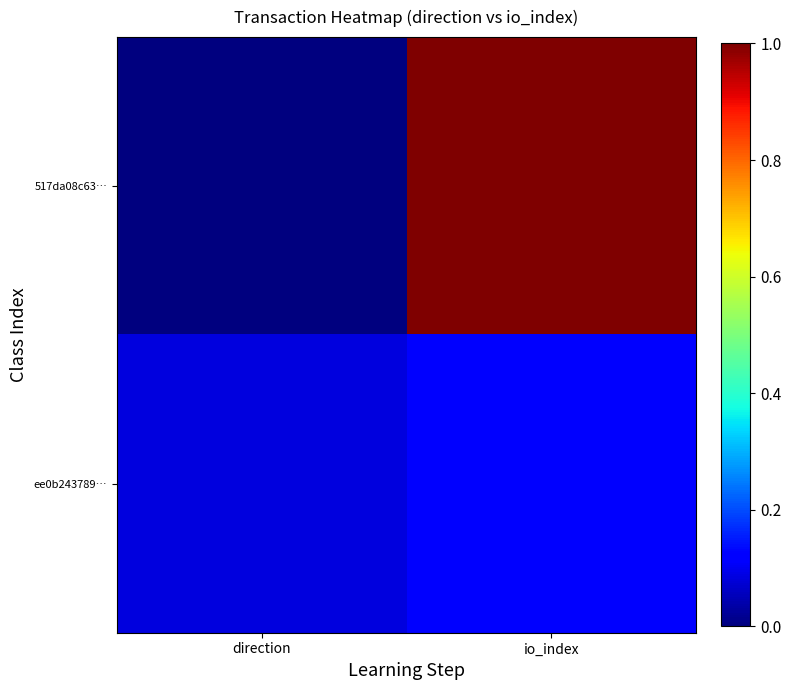

Which series has the largest range (max minus min)?

517da08c63…